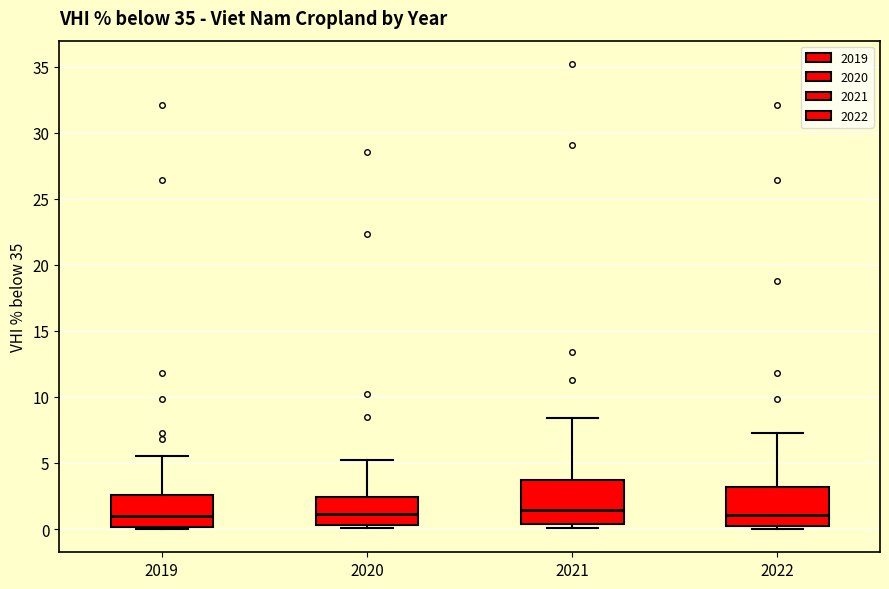

Where is the lower edge of the box at x = 2021 on the y-axis? The values are not printed on the chart, so give them approximately, as read against the axis.

0.5